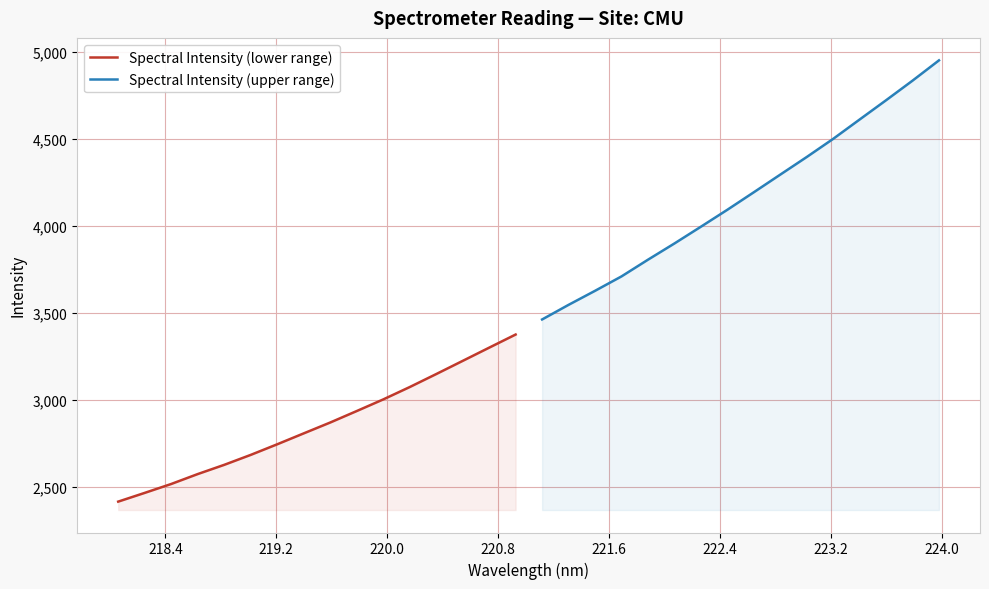

What is the highest value of the Spectral Intensity (upper range) series?

4951.9